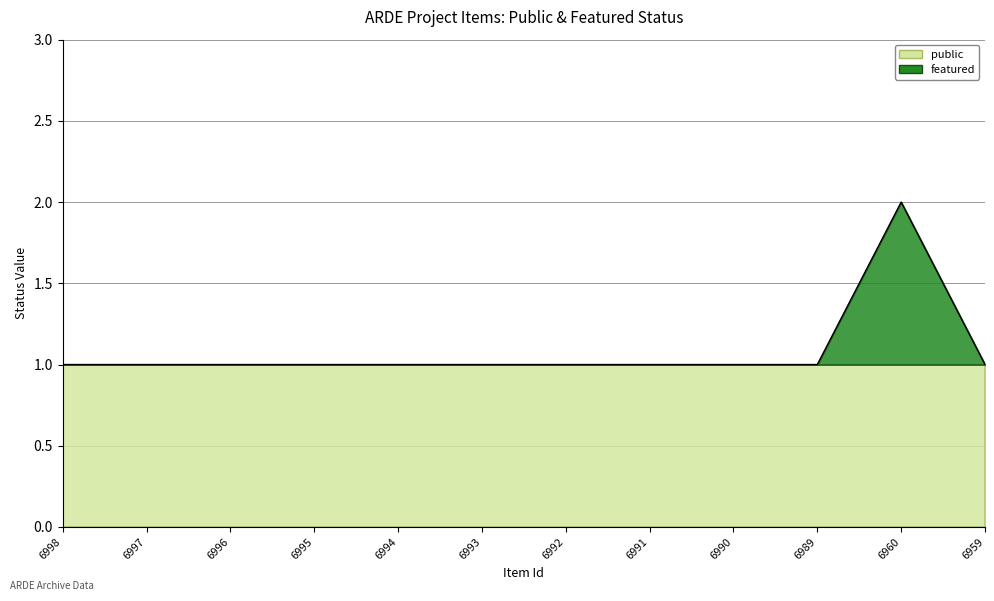

What is the value of the 10th point from the left?

1